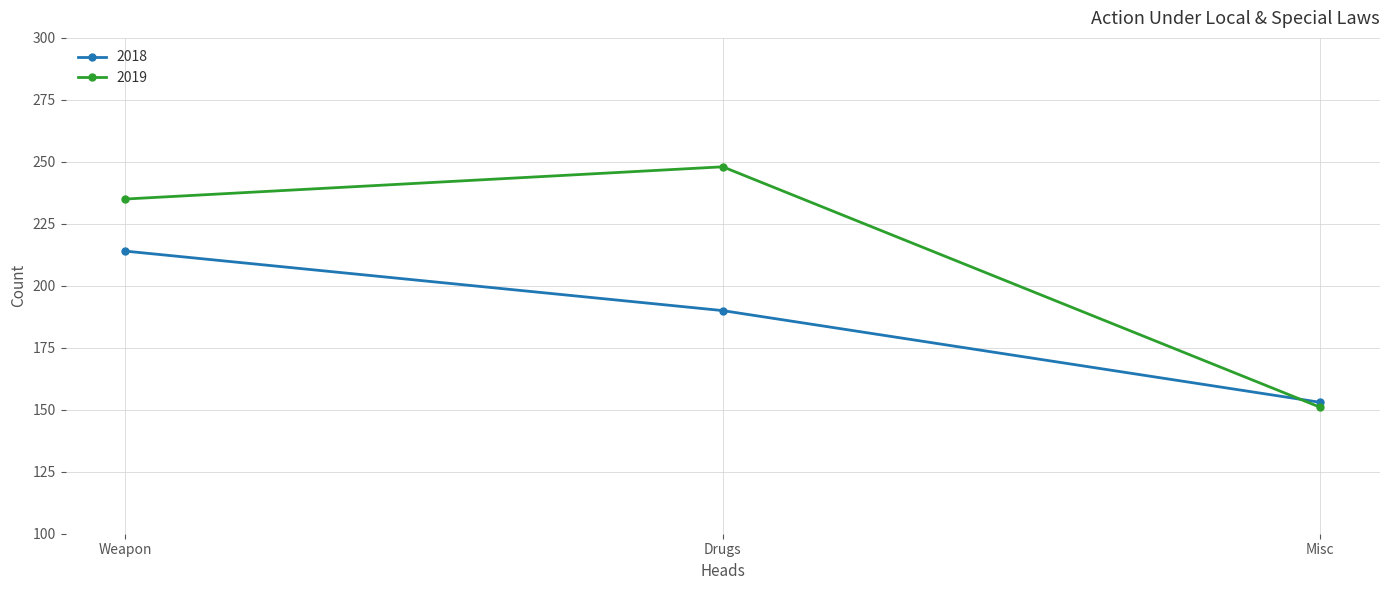

How many data points in 2018 are less than 190?

1